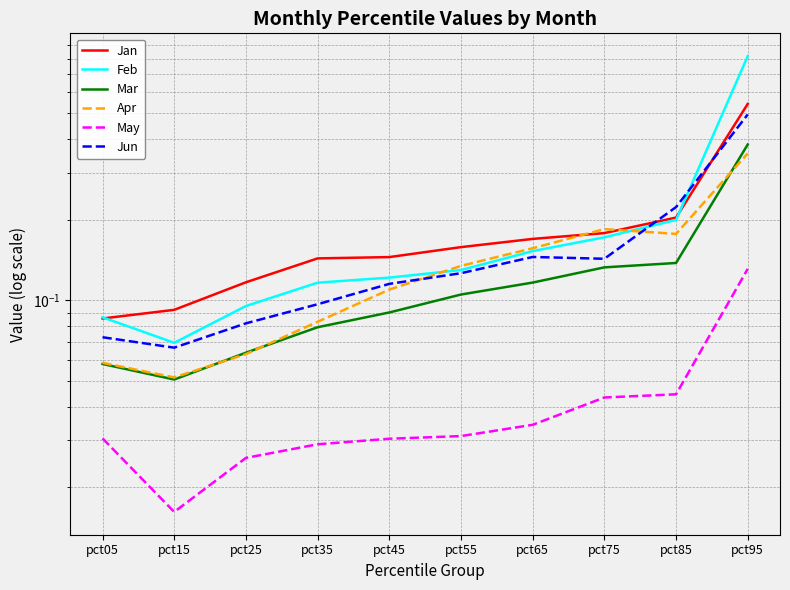

True or false: May and Apr cross at least once.

False